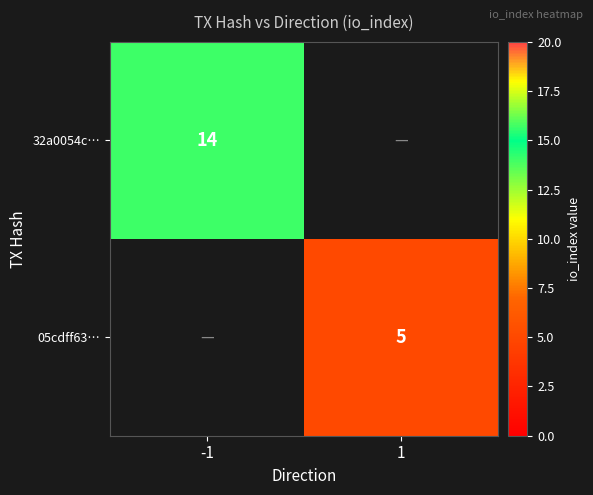

The value of 32a0054c… at -1 is 14. True or false?

True